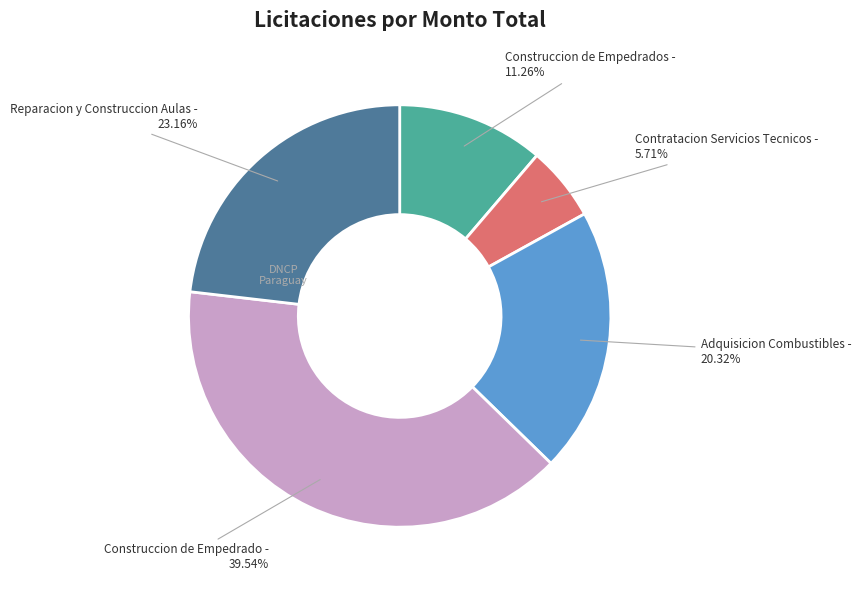

Is there a majority slice in this chart?

No